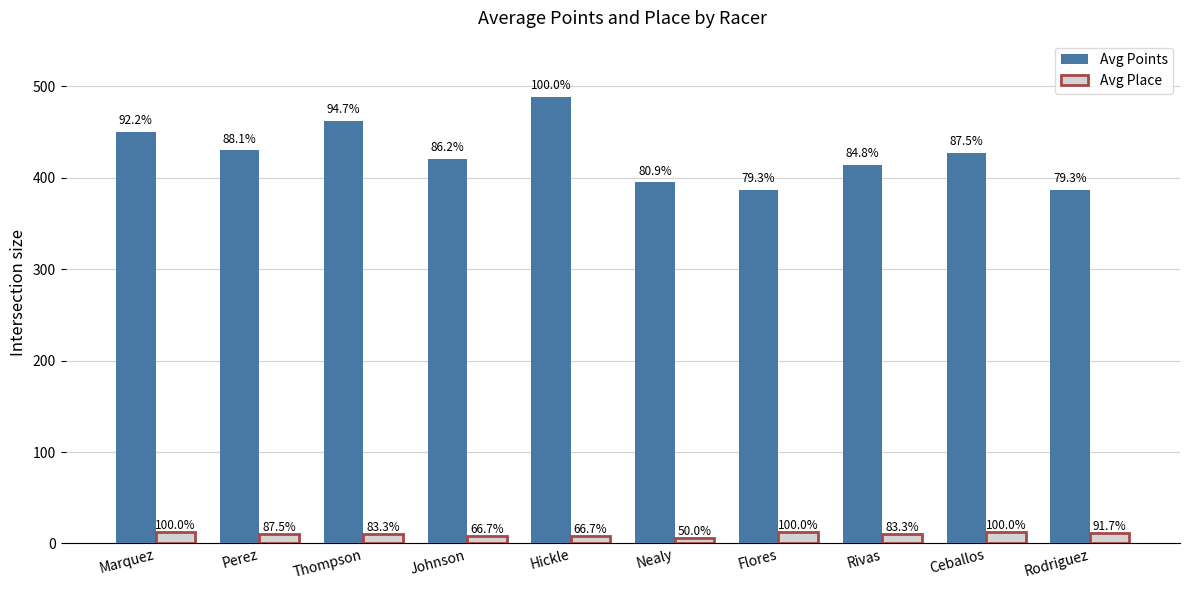

List the labels in order of Avg Place value, largest first.

Marquez, Flores, Ceballos, Rodriguez, Perez, Thompson, Rivas, Johnson, Hickle, Nealy